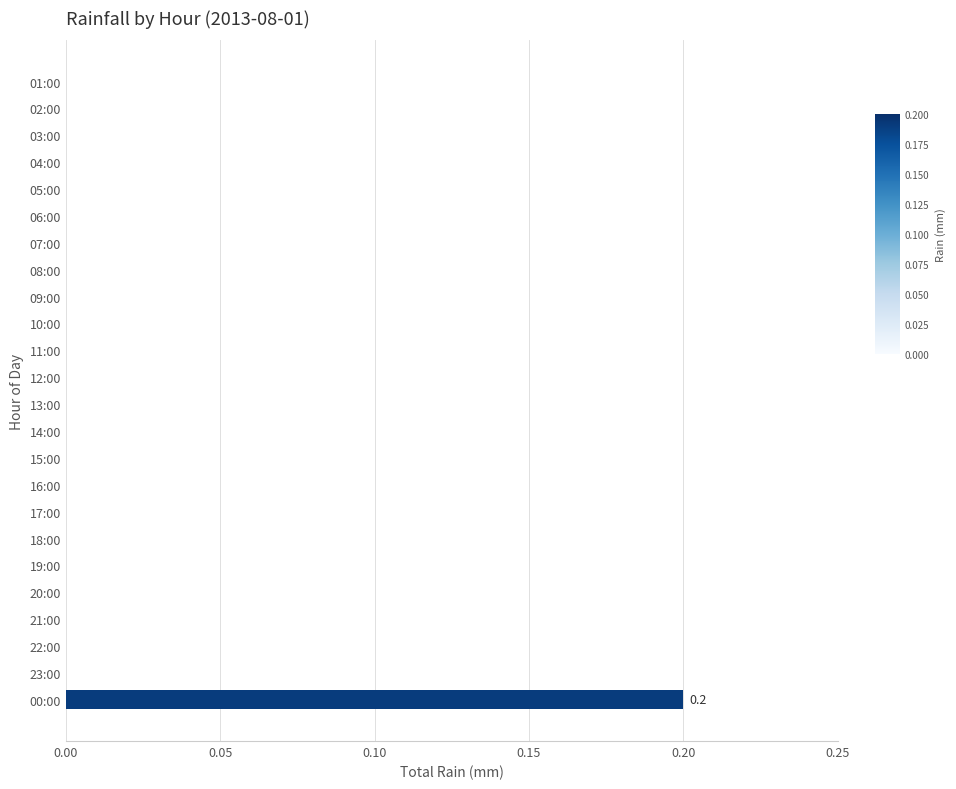

Is it true that the value at 09:00 is -0.1?

False